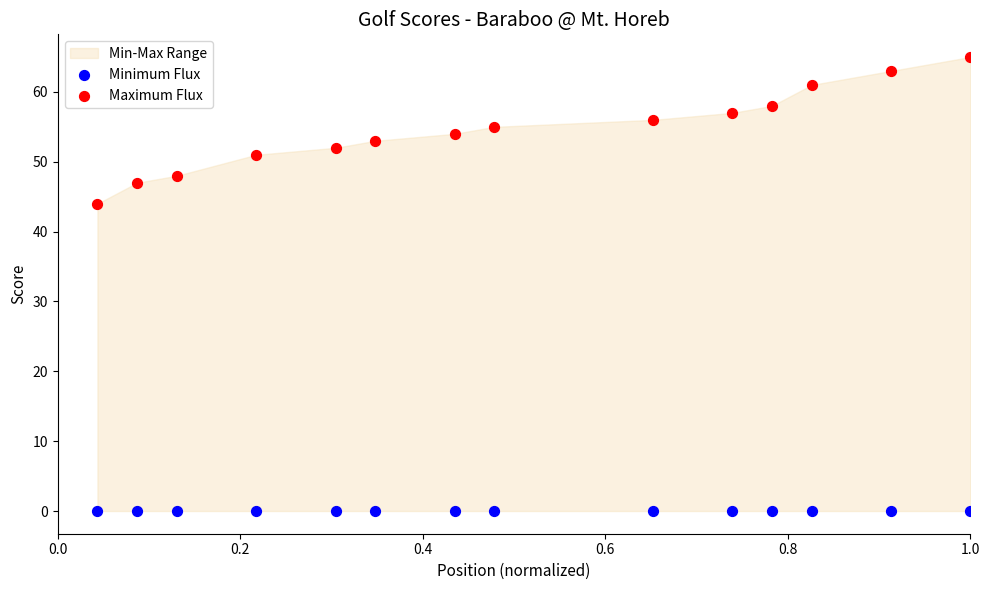

Across all series, what Y value is closest to 32?

44